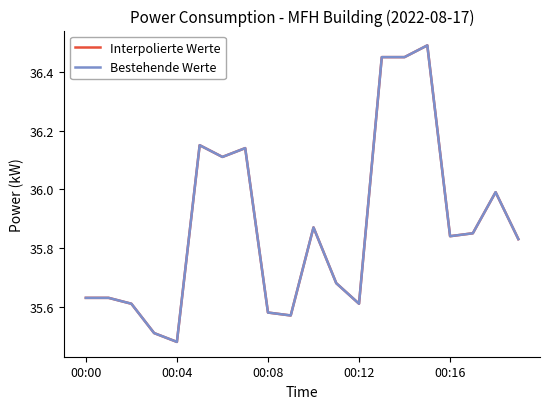

Is this an area chart (filled region under the line)?

No